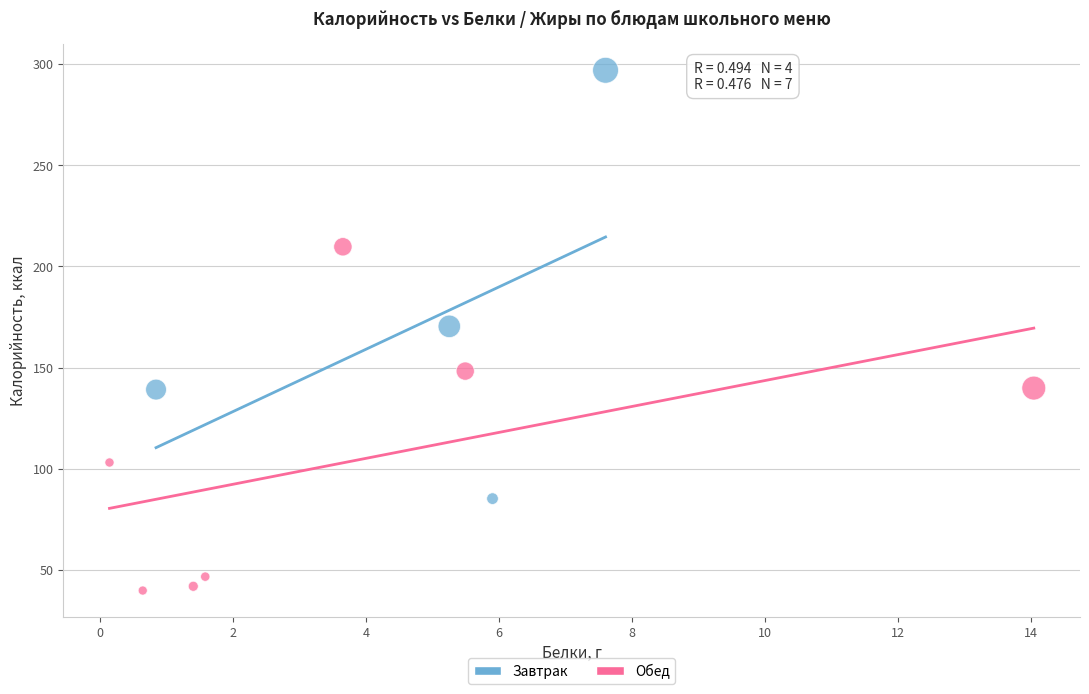

What are all the series names shown in the legend?

Завтрак, Обед